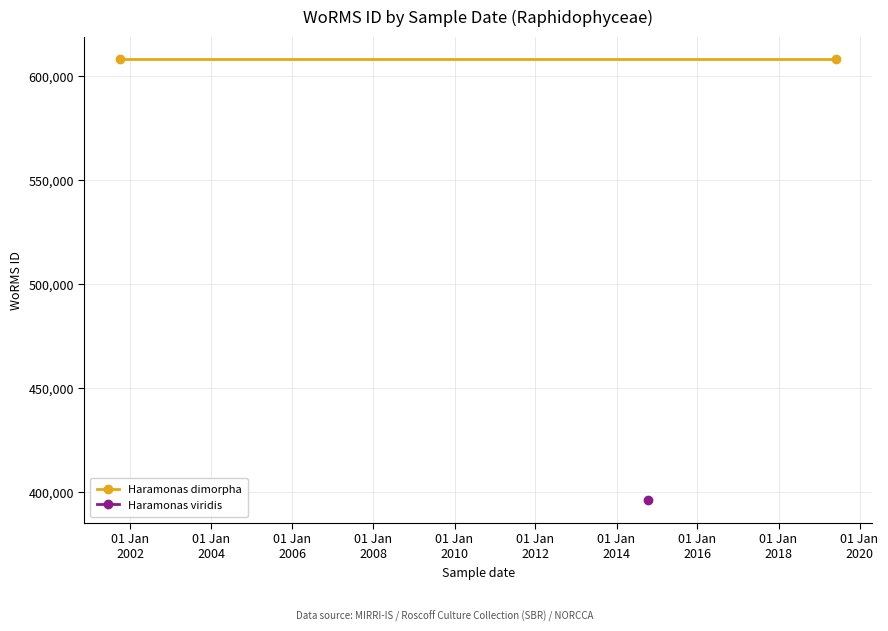

True or false: the data shows 136450 at 2014-10-15.

False